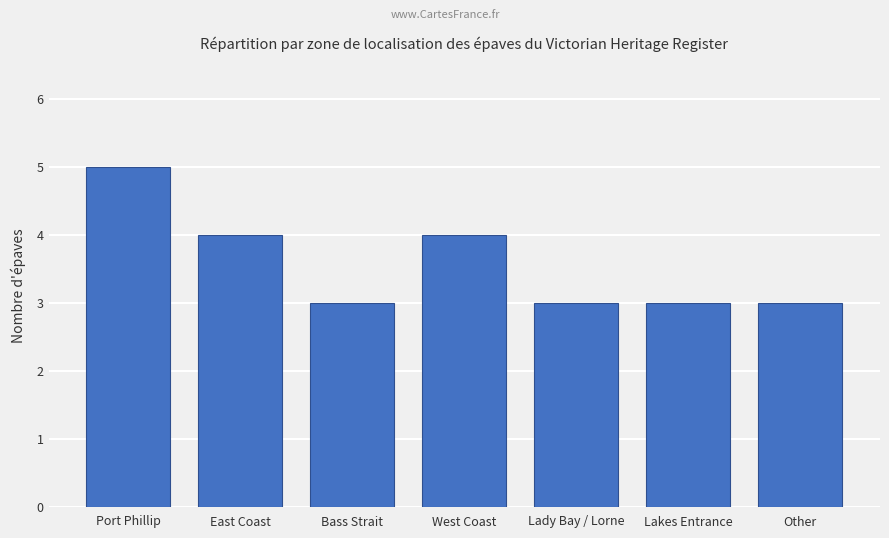

How many categories are shown in the chart?

7